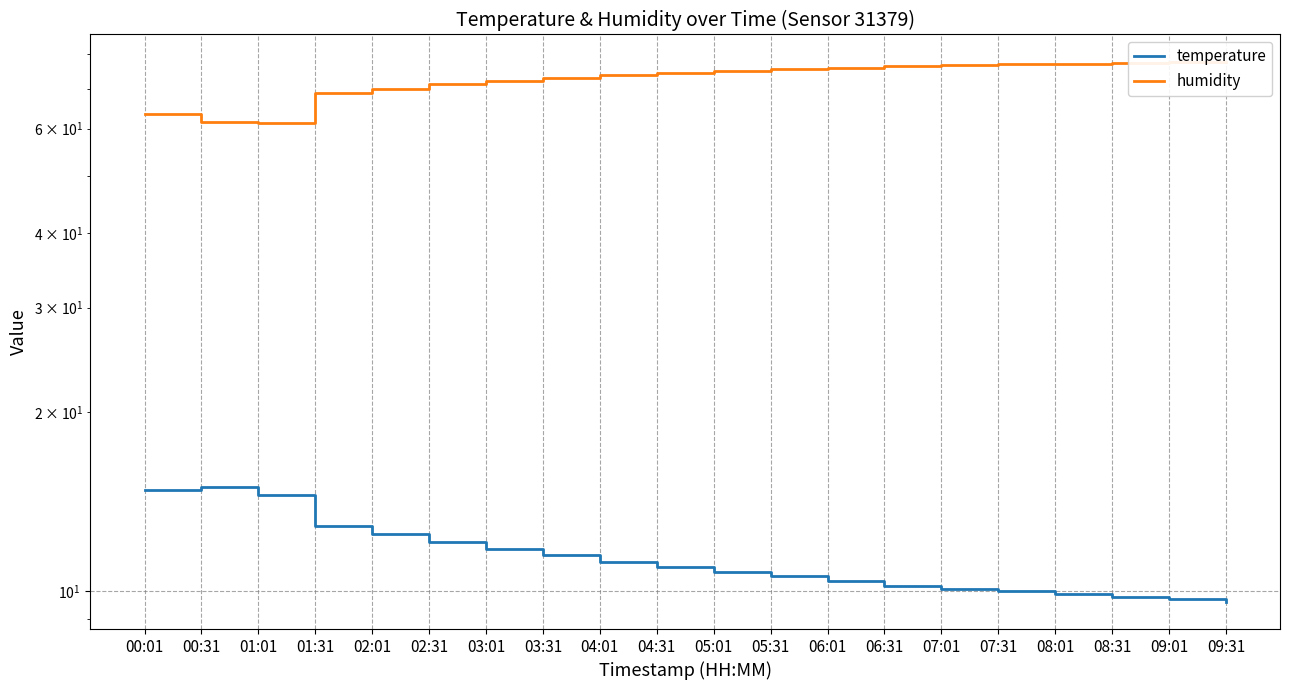

Reading right to left, what are all the values shown in this chart?

temperature: 09:31=9.6	09:01=9.7	08:31=9.8	08:01=9.9	07:31=10.0	07:01=10.1	06:31=10.2	06:01=10.4	05:31=10.6	05:01=10.8	04:31=11.0	04:01=11.2	03:31=11.5	03:01=11.8	02:31=12.1	02:01=12.5	01:31=12.9	01:01=14.5	00:31=15.0	00:01=14.8
humidity: 09:31=77.8	09:01=77.6	08:31=77.4	08:01=77.2	07:31=77.0	07:01=76.7	06:31=76.4	06:01=76.0	05:31=75.6	05:01=75.1	04:31=74.5	04:01=73.8	03:31=73.0	03:01=72.1	02:31=71.2	02:01=70.0	01:31=68.8	01:01=61.3	00:31=61.6	00:01=63.6